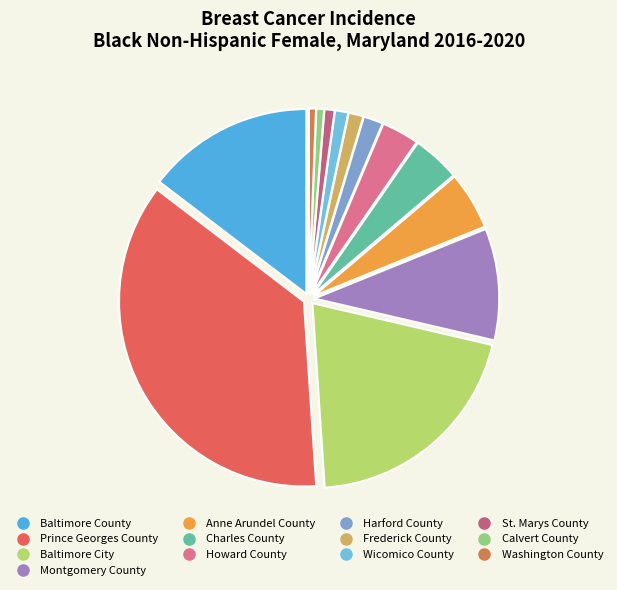

What percentage is the Wicomico County slice, to the nearest percent?

1%